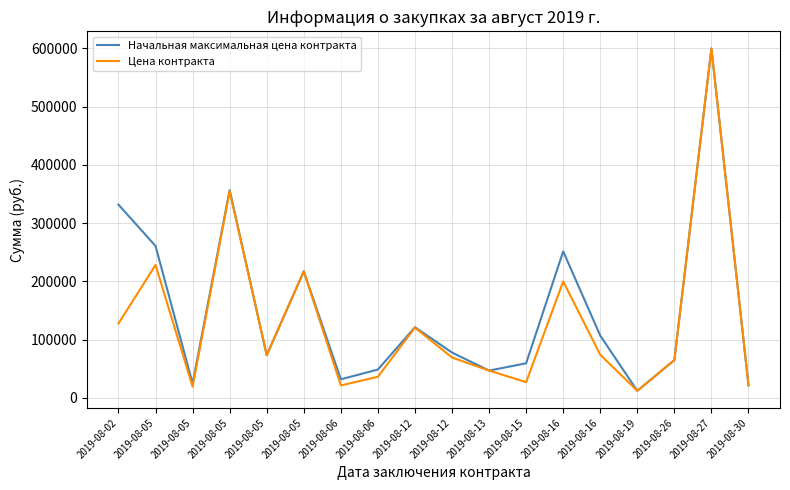

What are all the series names shown in the legend?

Начальная максимальная цена контракта, Цена контракта